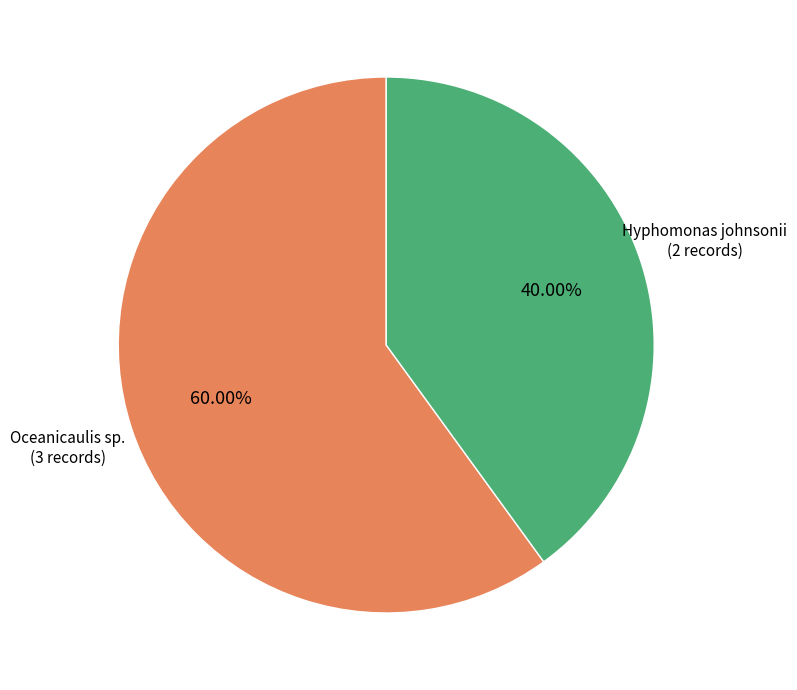

Is there any slice that represents more than half of the pie?

Yes